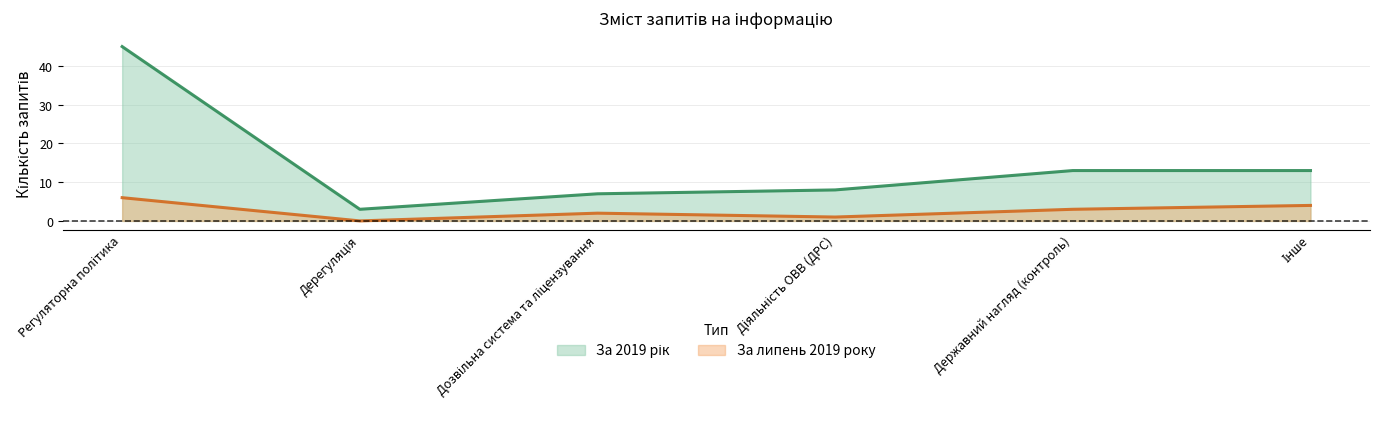

Reading right to left, list all the values displayed in this chart.

За липень 2019 року: 4	3	1	2	0	6
За 2019 рік: 13	13	8	7	3	45